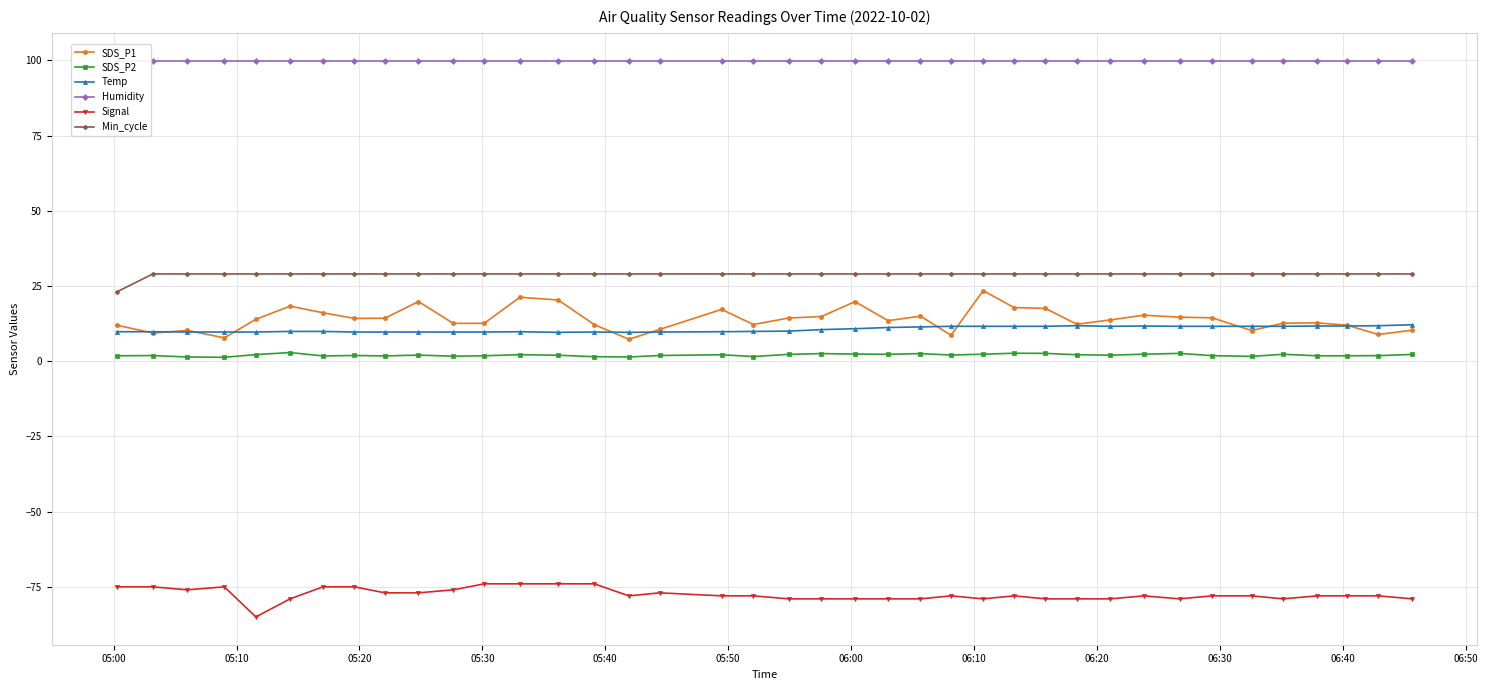

True or false: Temp and Min_cycle cross at least once.

False